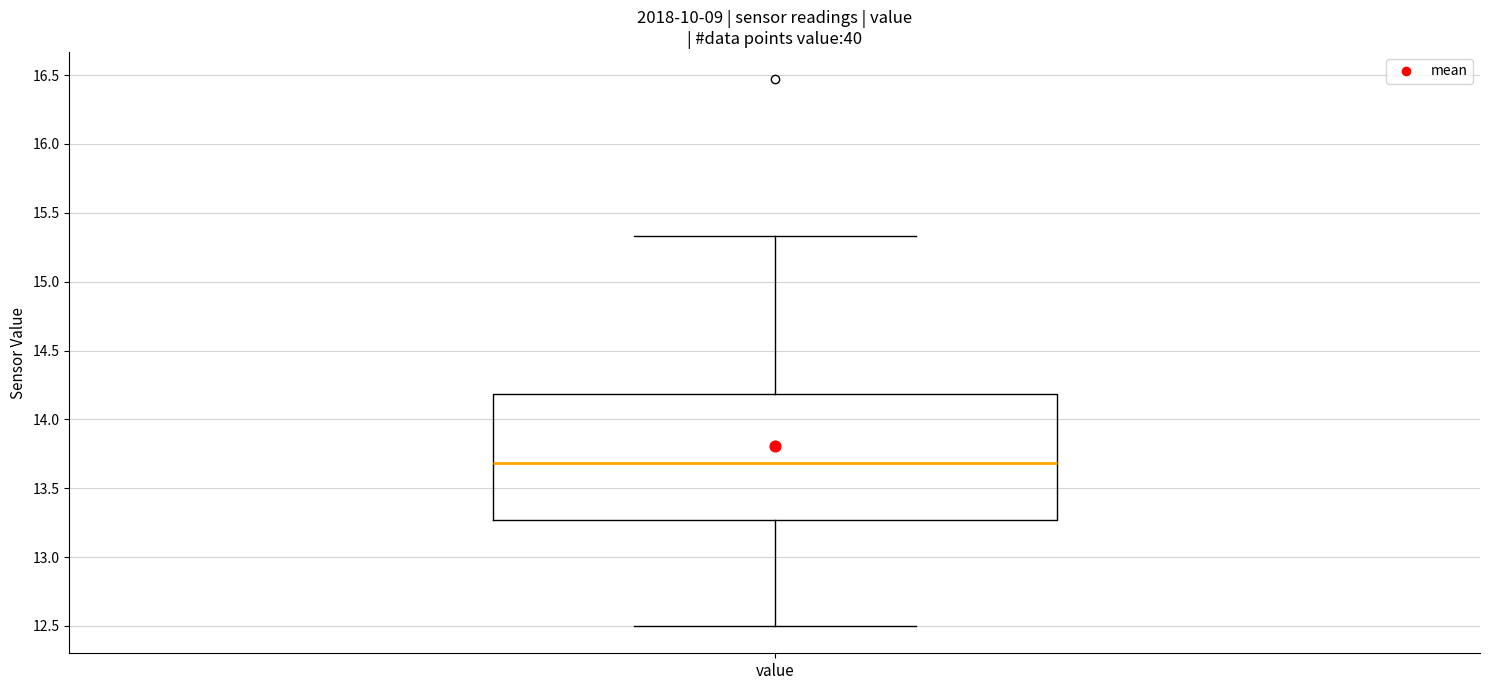

Read this box plot against the y-axis: the position of the median line, the range covered by the box, and the ends of both whiskers. The values are not printed on the chart, so give them approximately, as read against the axis.

median 13.70, box 13.25 to 14.20, whiskers 12.50 to 15.35